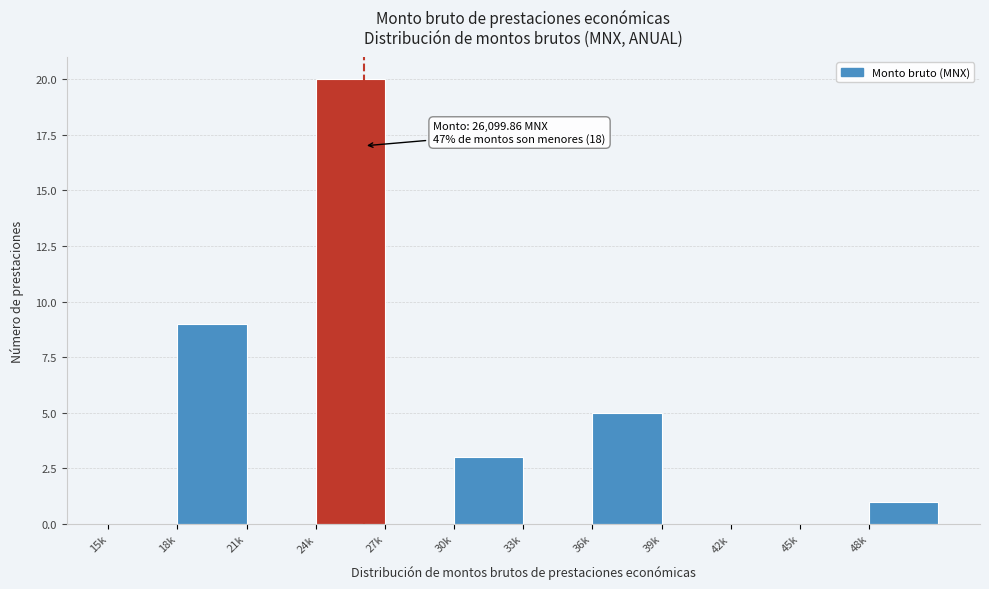

Reading left to right, extract all data points from this chart.

15k=0	18k=9	21k=0	24k=20	27k=0	30k=3	33k=0	36k=5	39k=0	42k=0	45k=0	48k=1